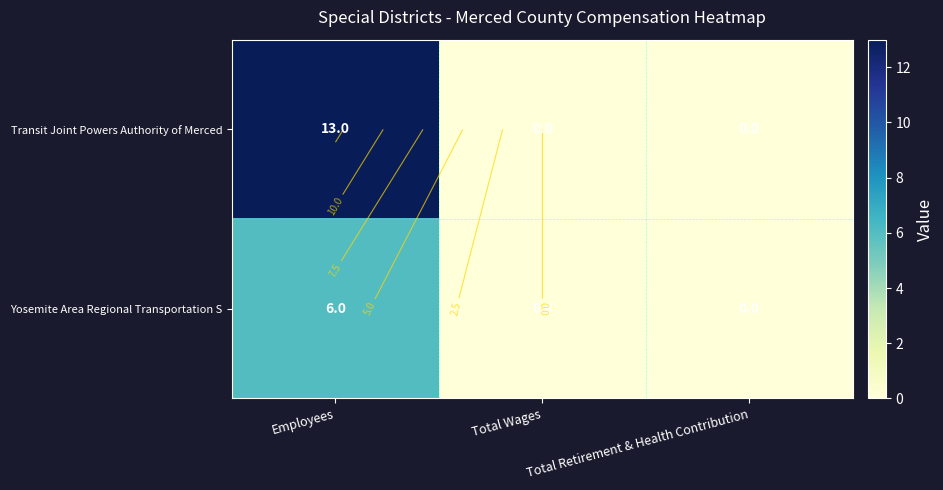

The Yosemite Area Regional Transportation S series shows 0 at Total Wages. True or false?

True